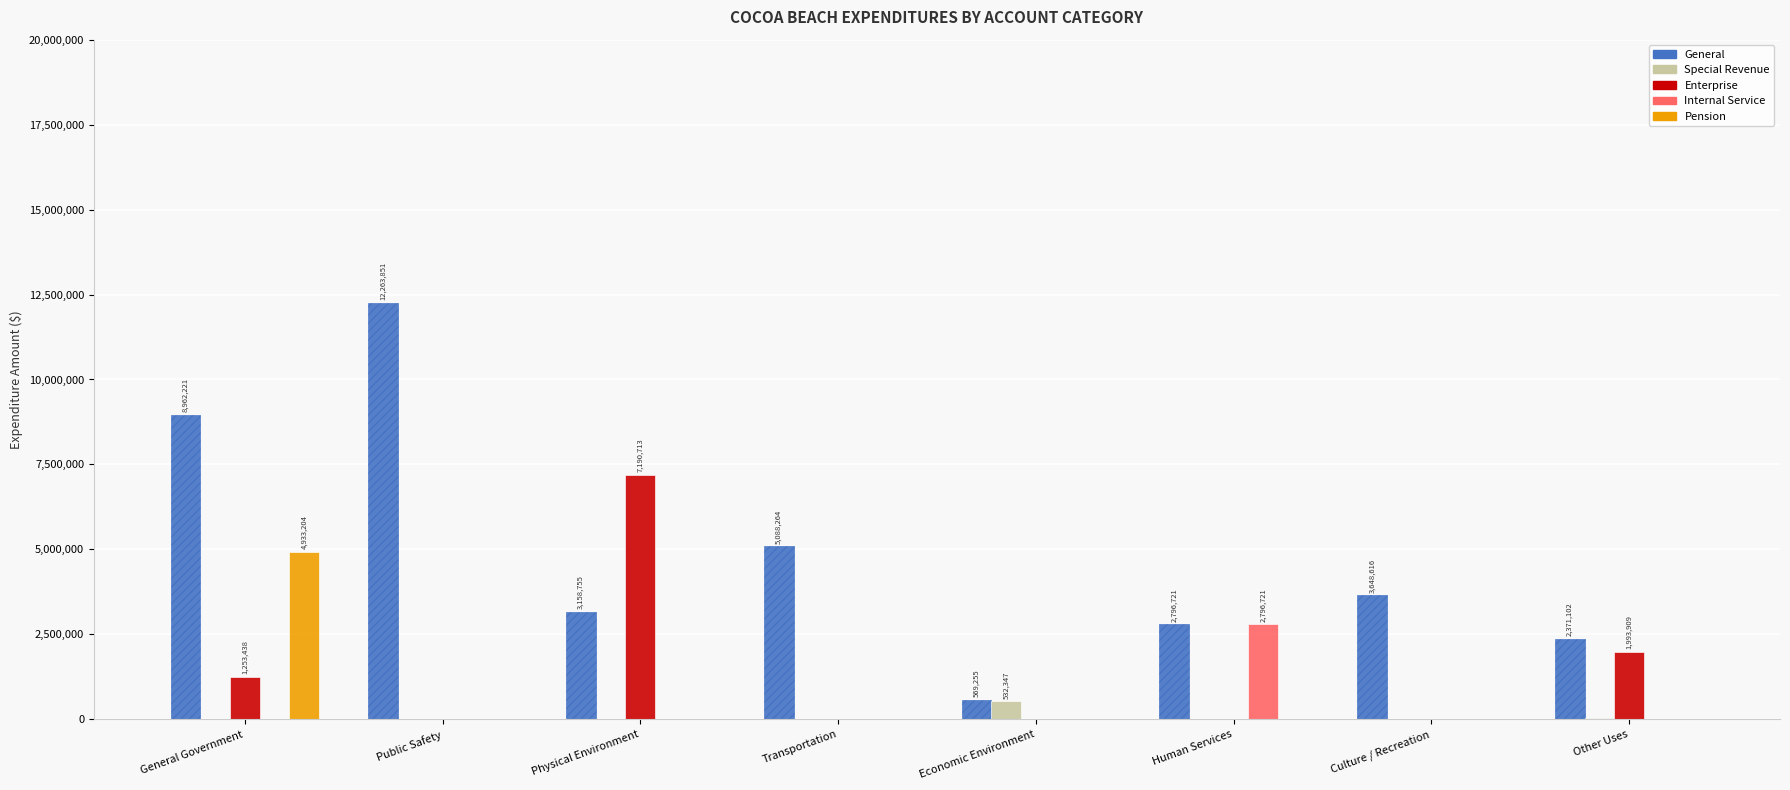

At which category is the sum across all series the highest?

General Government